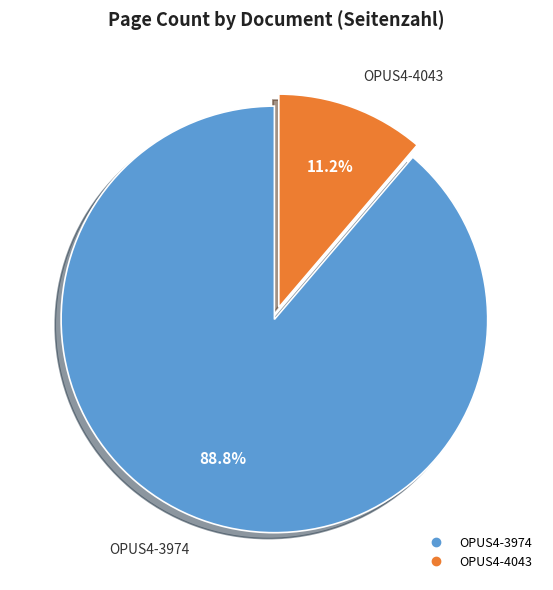

To the nearest percent, what is the combined percentage of OPUS4-4043 and OPUS4-3974?

100%